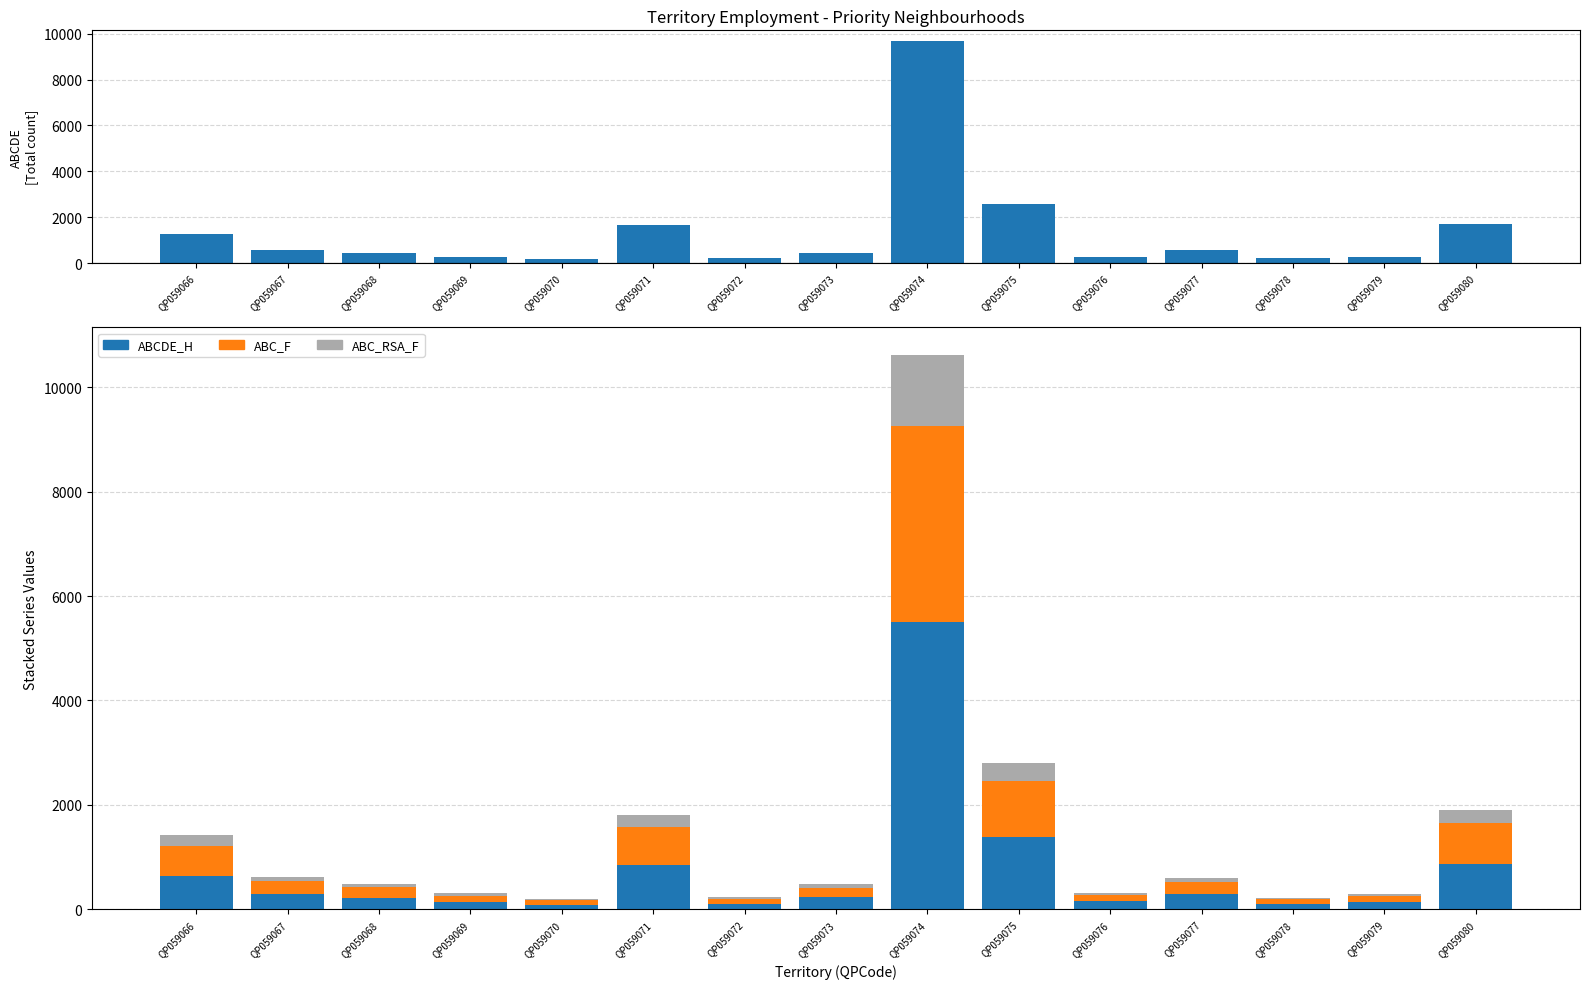

Which category has the highest value in the ABC_RSA_F series?

QP059074